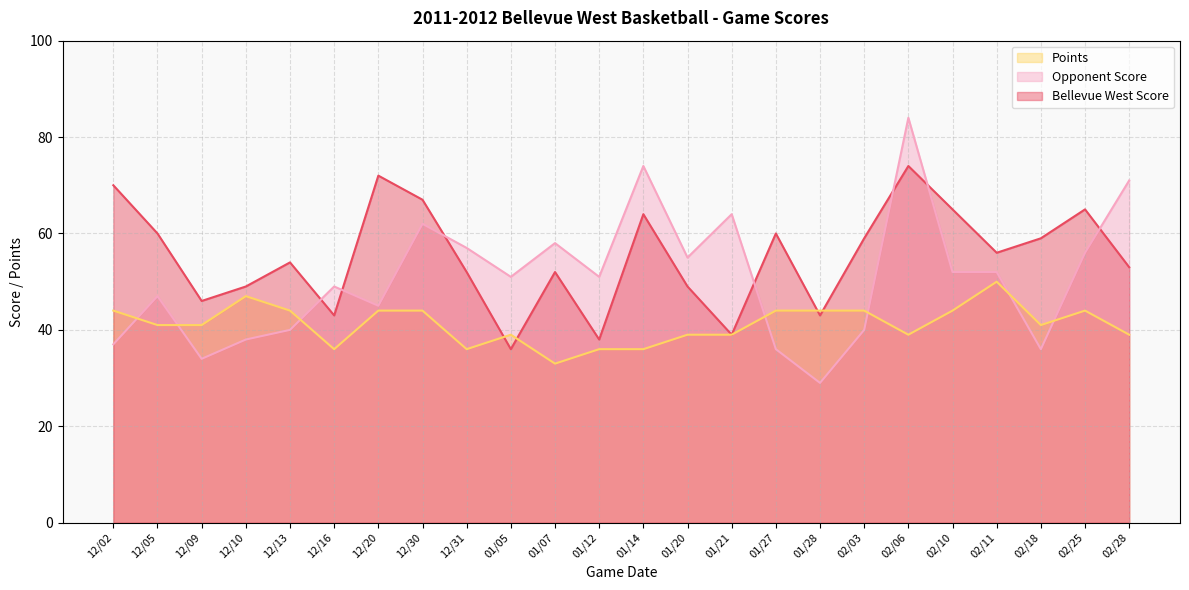

What is the difference between the maximum and minimum values in the Bellevue West Score series?

38